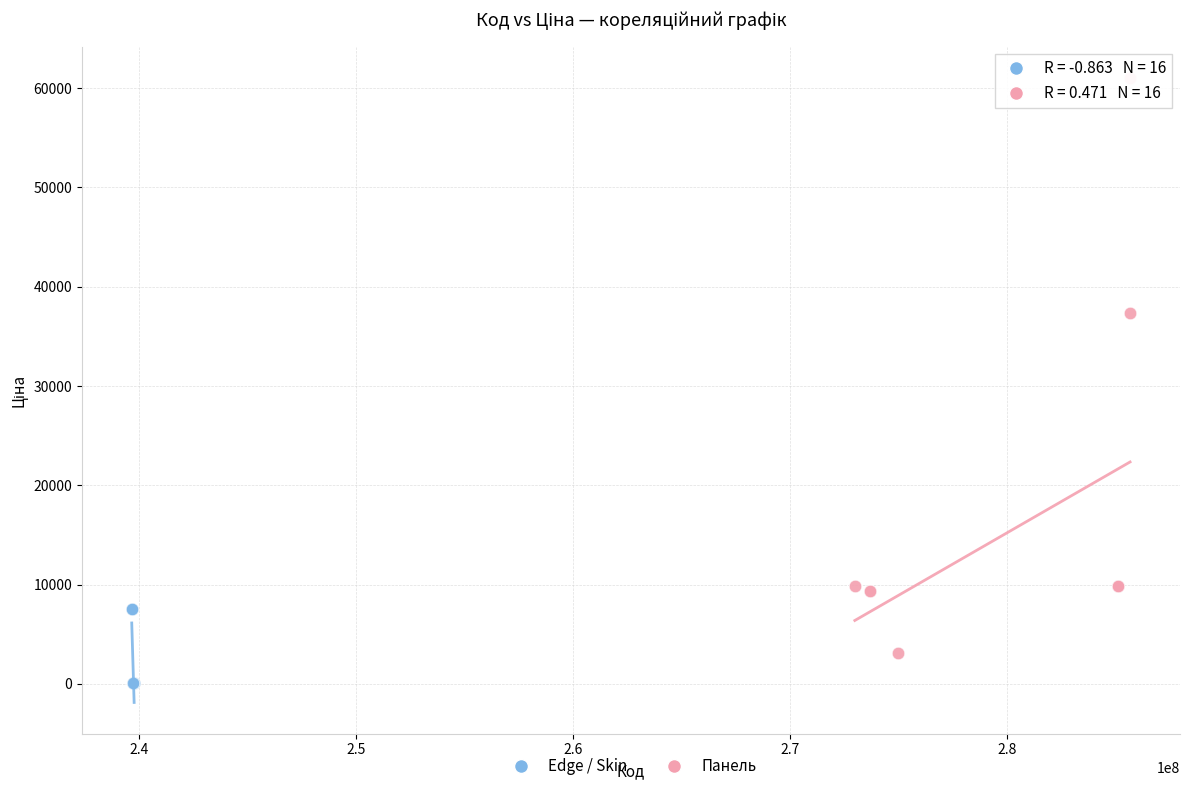

Which series has the largest Y range (max minus min)?

Панель